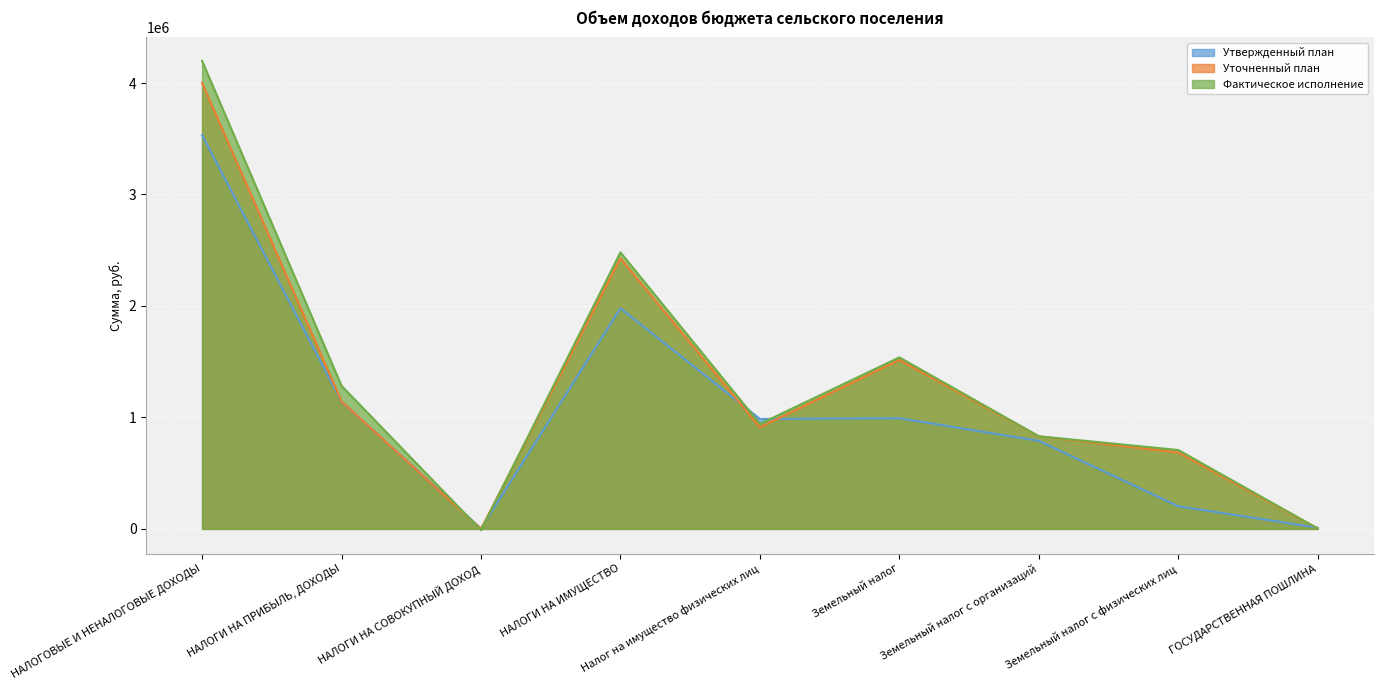

True or false: Фактическое исполнение and Утвержденный план cross at least once.

True